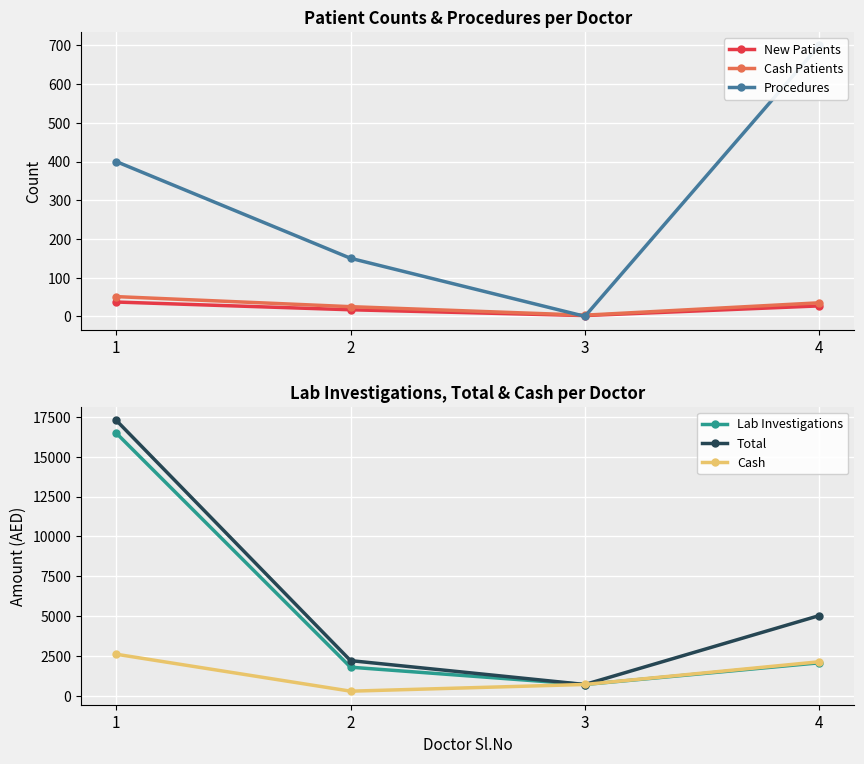

How many lines are shown in the chart?

6